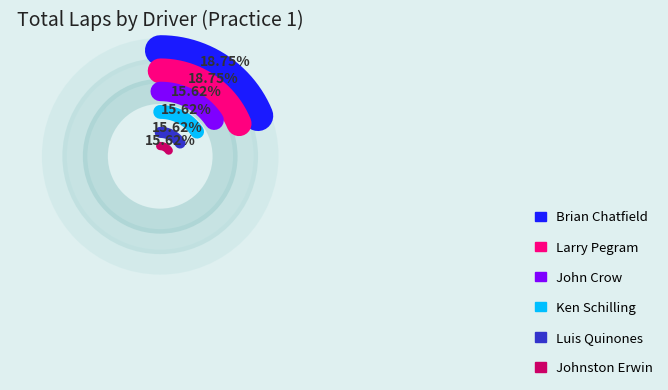

Is there any slice that represents more than half of the pie?

No